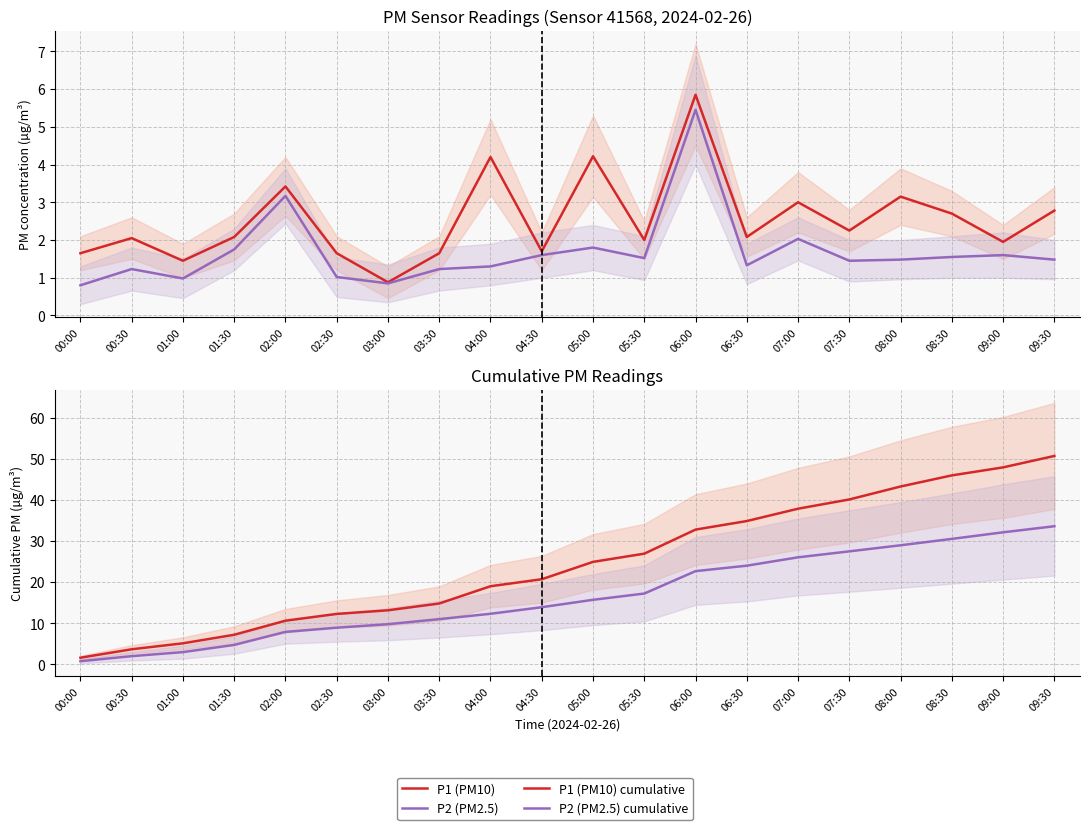

What is the total value across all series at 06:00?

66.8